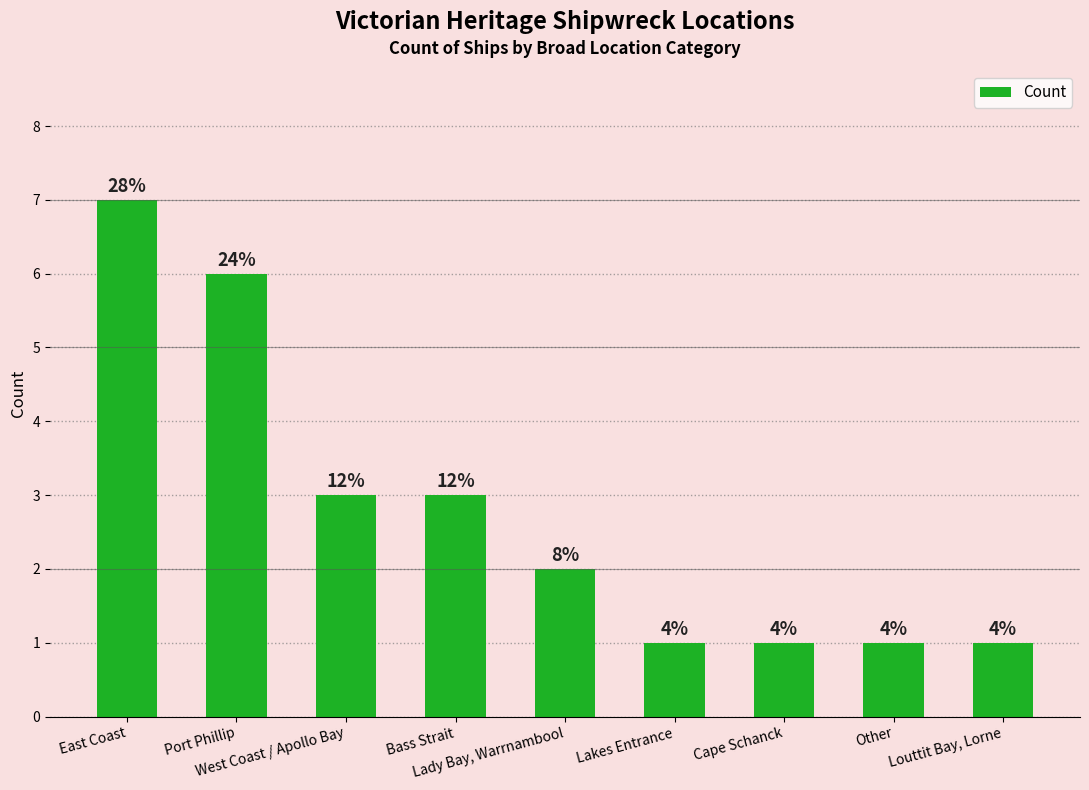

What is the ratio of the value at Louttit Bay, Lorne to the value at Cape Schanck?

1.0